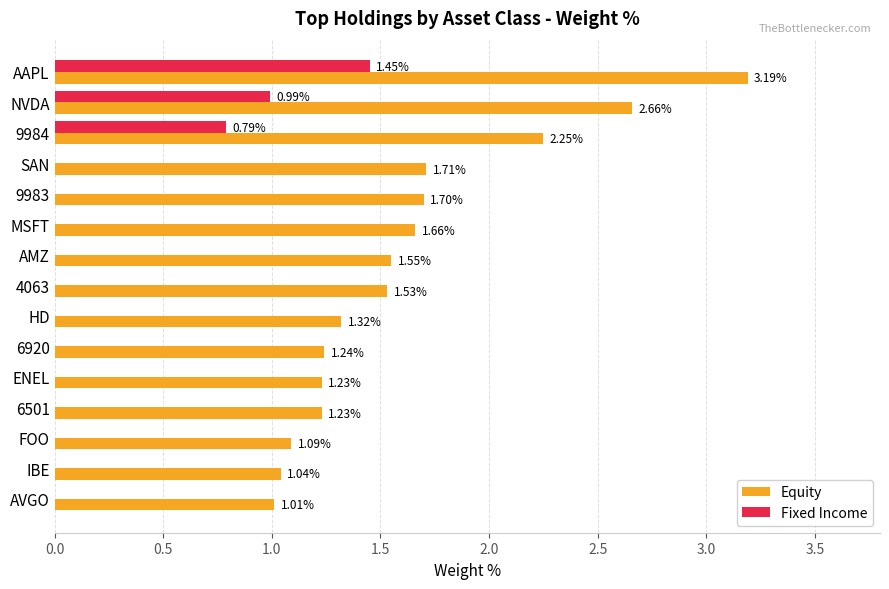

What is the sum of all Fixed Income values?

3.2